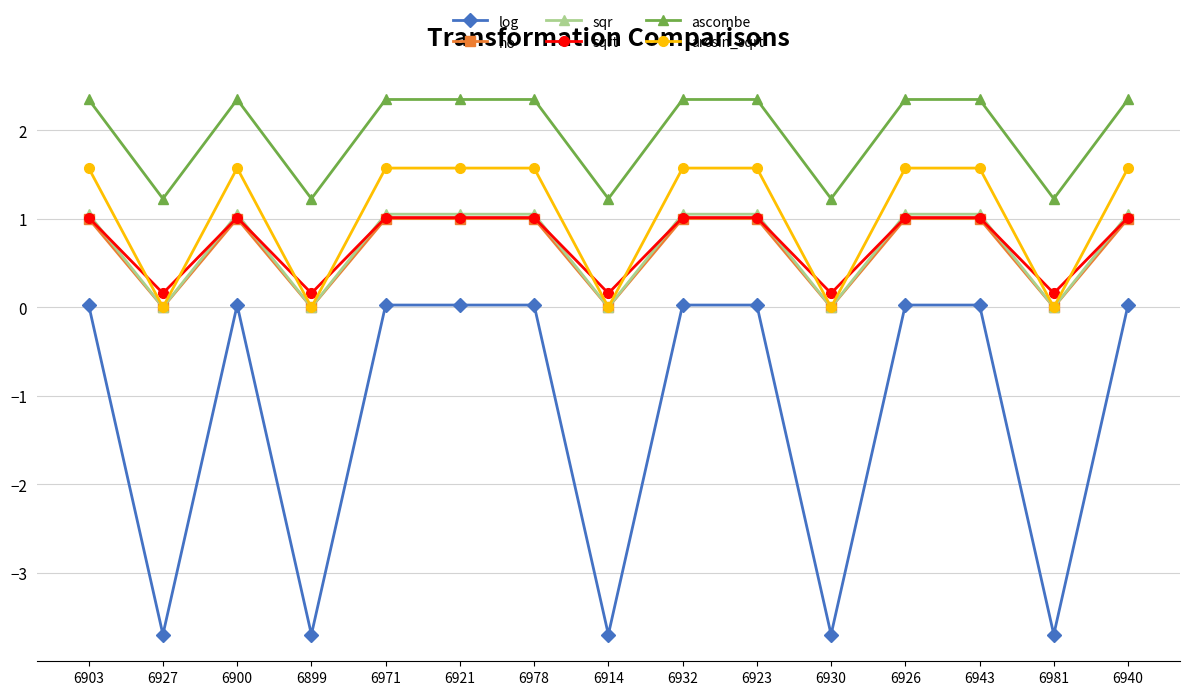

The log series shows -5.2 at 6899. True or false?

False